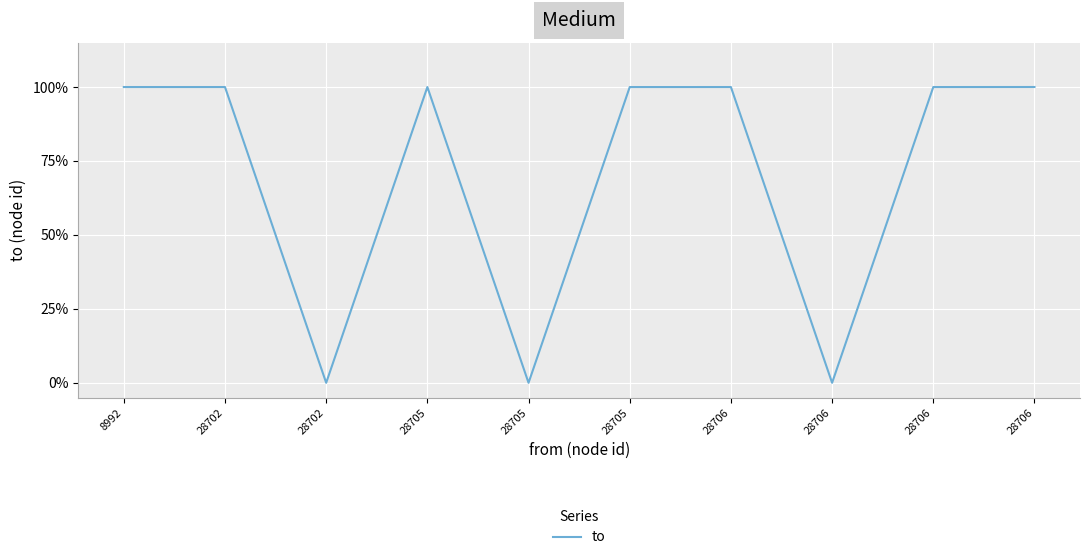

Where is the first local minimum?

28702